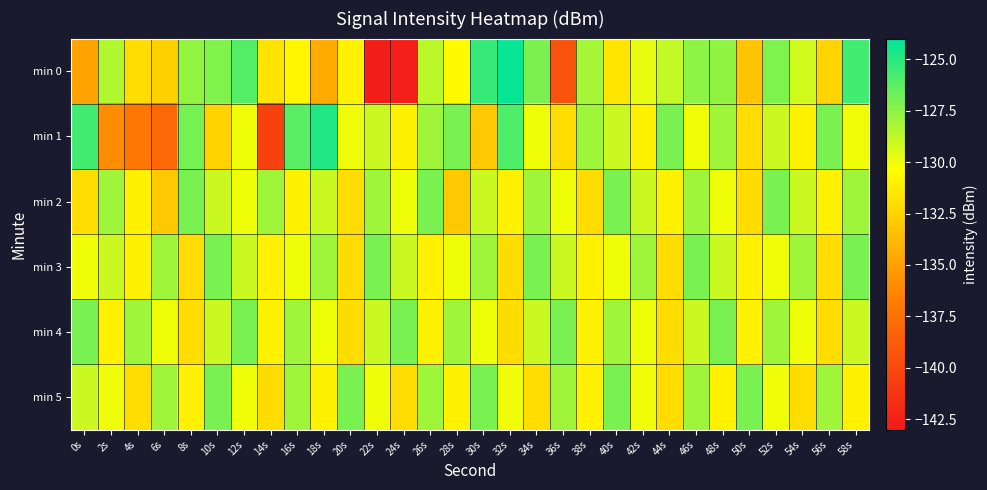

Reading left to right, list all the values displayed in this chart.

min 0: 0s=-134.9	2s=-128.4	4s=-132.0	6s=-132.6	8s=-127.7	10s=-127.2	12s=-126.1	14s=-131.7	16s=-130.7	18s=-134.5	20s=-131.0	22s=-142.7	24s=-142.6	26s=-128.6	28s=-130.6	30s=-125.4	32s=-124.2	34s=-127.1	36s=-139.4	38s=-128.1	40s=-131.6	42s=-129.8	44s=-128.9	46s=-127.5	48s=-127.6	50s=-133.1	52s=-127.2	54s=-129.2	56s=-132.4	58s=-125.7
min 1: 0s=-125.6	2s=-136.0	4s=-137.2	6s=-138.1	8s=-126.9	10s=-132.5	12s=-130.0	14s=-140.5	16s=-126.3	18s=-124.9	20s=-130.0	22s=-129.0	24s=-131.0	26s=-128.0	28s=-127.0	30s=-133.0	32s=-126.0	34s=-130.0	36s=-132.0	38s=-128.0	40s=-129.0	42s=-131.0	44s=-127.0	46s=-130.0	48s=-128.0	50s=-132.0	52s=-129.0	54s=-131.0	56s=-127.0	58s=-130.0
min 2: 0s=-132.0	2s=-128.0	4s=-131.0	6s=-133.0	8s=-127.0	10s=-129.0	12s=-130.0	14s=-128.0	16s=-131.0	18s=-129.0	20s=-132.0	22s=-128.0	24s=-130.0	26s=-127.0	28s=-133.0	30s=-129.0	32s=-131.0	34s=-128.0	36s=-130.0	38s=-132.0	40s=-127.0	42s=-129.0	44s=-131.0	46s=-128.0	48s=-130.0	50s=-132.0	52s=-127.0	54s=-129.0	56s=-131.0	58s=-128.0
min 3: 0s=-130.0	2s=-129.0	4s=-131.0	6s=-128.0	8s=-132.0	10s=-127.0	12s=-129.0	14s=-131.0	16s=-130.0	18s=-128.0	20s=-132.0	22s=-127.0	24s=-129.0	26s=-131.0	28s=-130.0	30s=-128.0	32s=-132.0	34s=-127.0	36s=-129.0	38s=-131.0	40s=-130.0	42s=-128.0	44s=-132.0	46s=-127.0	48s=-129.0	50s=-131.0	52s=-130.0	54s=-128.0	56s=-132.0	58s=-127.0
min 4: 0s=-127.0	2s=-131.0	4s=-128.0	6s=-130.0	8s=-132.0	10s=-129.0	12s=-127.0	14s=-131.0	16s=-128.0	18s=-130.0	20s=-132.0	22s=-129.0	24s=-127.0	26s=-131.0	28s=-128.0	30s=-130.0	32s=-132.0	34s=-129.0	36s=-127.0	38s=-131.0	40s=-128.0	42s=-130.0	44s=-132.0	46s=-129.0	48s=-127.0	50s=-131.0	52s=-128.0	54s=-130.0	56s=-132.0	58s=-129.0
min 5: 0s=-129.0	2s=-130.0	4s=-132.0	6s=-128.0	8s=-131.0	10s=-127.0	12s=-130.0	14s=-132.0	16s=-128.0	18s=-131.0	20s=-127.0	22s=-130.0	24s=-132.0	26s=-128.0	28s=-131.0	30s=-127.0	32s=-130.0	34s=-132.0	36s=-128.0	38s=-131.0	40s=-127.0	42s=-130.0	44s=-132.0	46s=-128.0	48s=-131.0	50s=-127.0	52s=-130.0	54s=-132.0	56s=-128.0	58s=-131.0